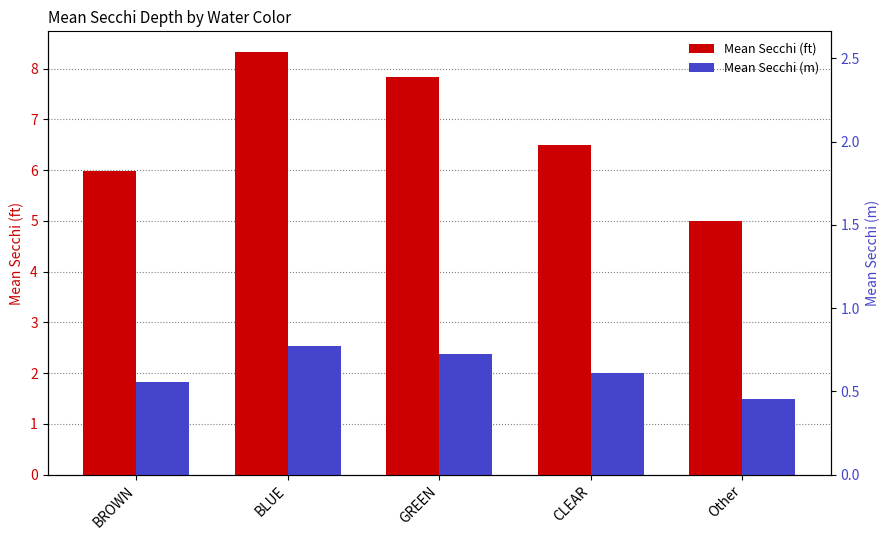

At which label does Mean Secchi (m) reach its peak?

BLUE